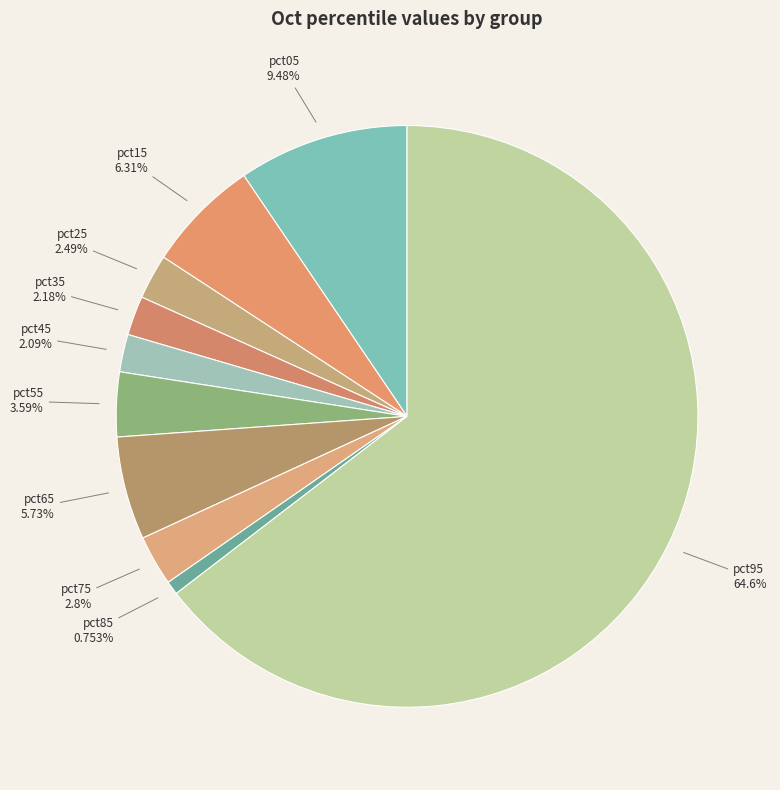

What percentage is the pct35 slice, to the nearest percent?

2%